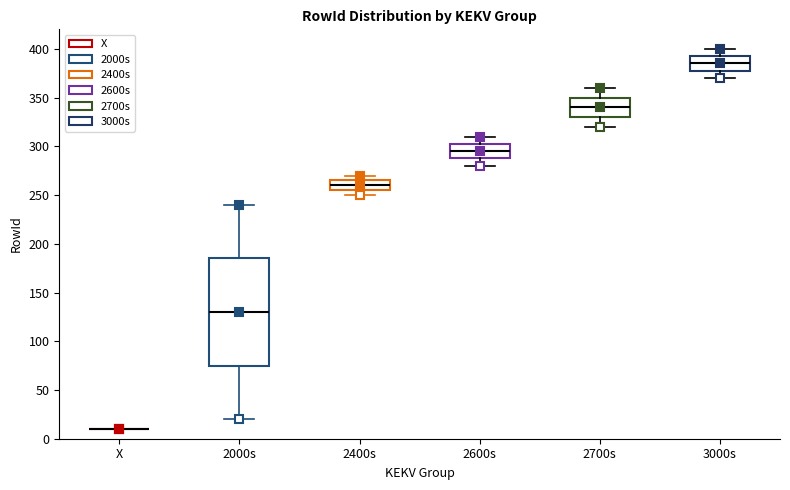

Reading left to right, transcribe this box plot: for each box, give where its median line is, the range the box spans, and where its two whiskers end, as read against the y-axis. The values are not printed on the chart, so give them approximately, as read against the axis.

X: box collapsed to a line at 10, whiskers 10 to 10
2000s: median 130, box 75 to 185, whiskers 20 to 240
2400s: median 260, box 255 to 265, whiskers 250 to 270
2600s: median 295, box 290 to 305, whiskers 280 to 310
2700s: median 340, box 330 to 350, whiskers 320 to 360
3000s: median 385, box 380 to 395, whiskers 370 to 400